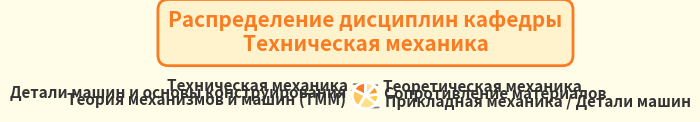

To the nearest percent, what is the combined percentage of Прикладная механика / Детали машин and Сопротивление материалов?

35%